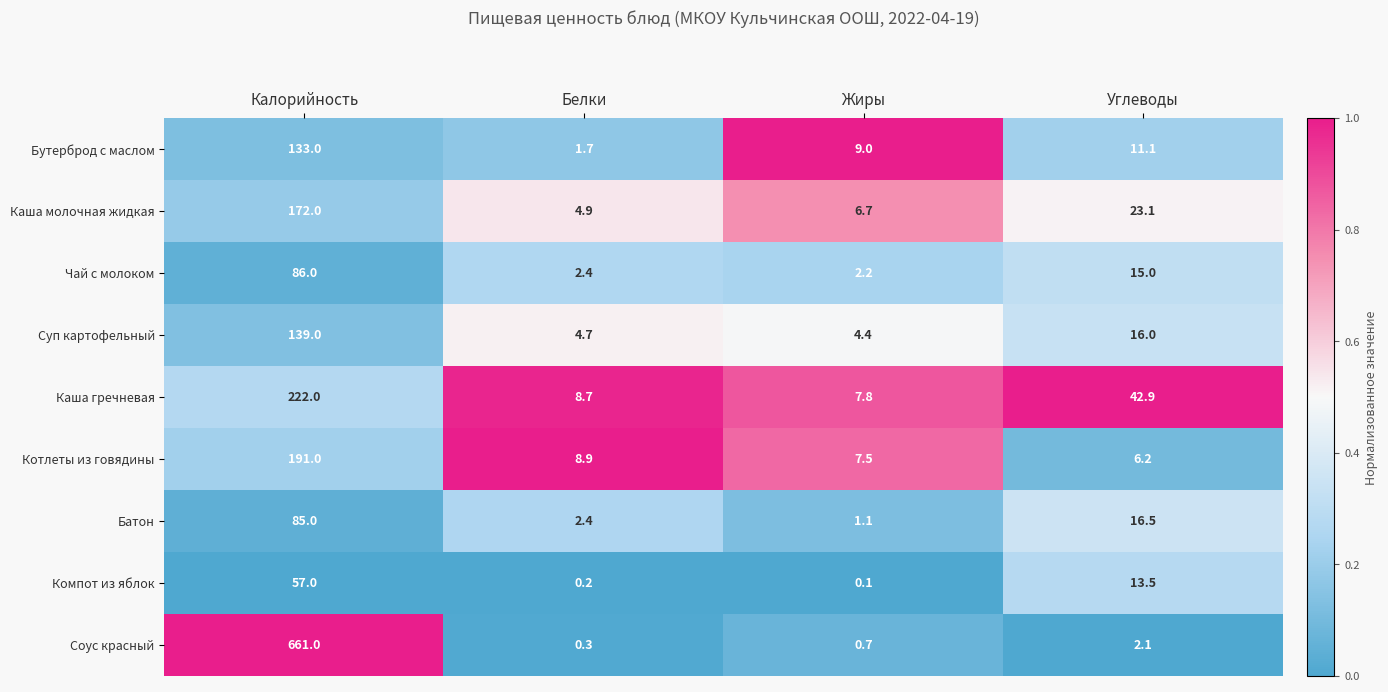

The value of Каша гречневая at Углеводы is 42.9. True or false?

True